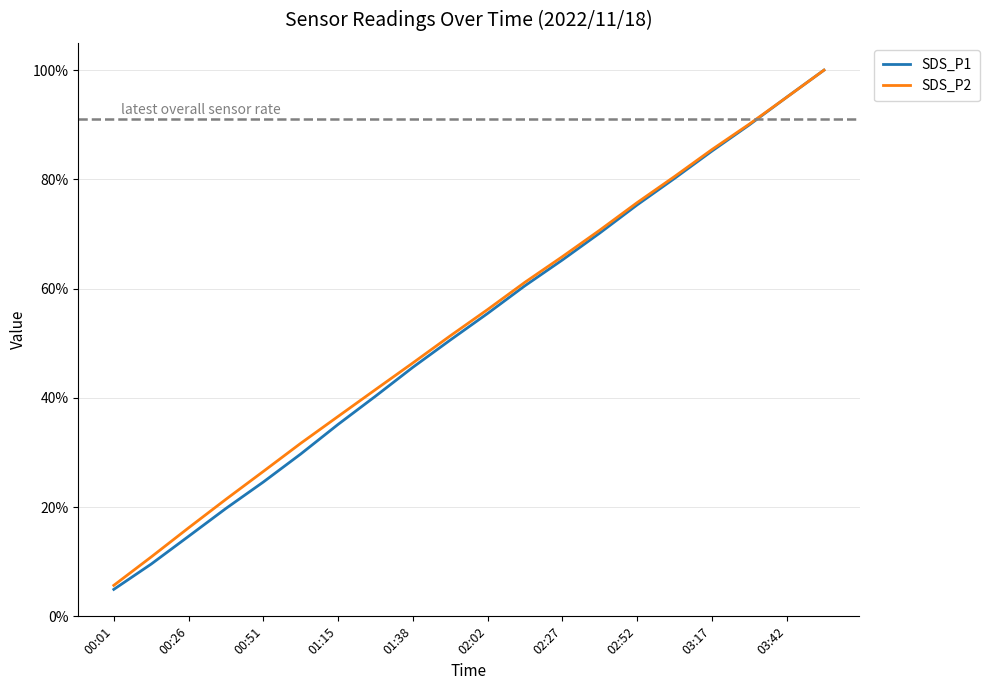

How many lines are shown in the chart?

2